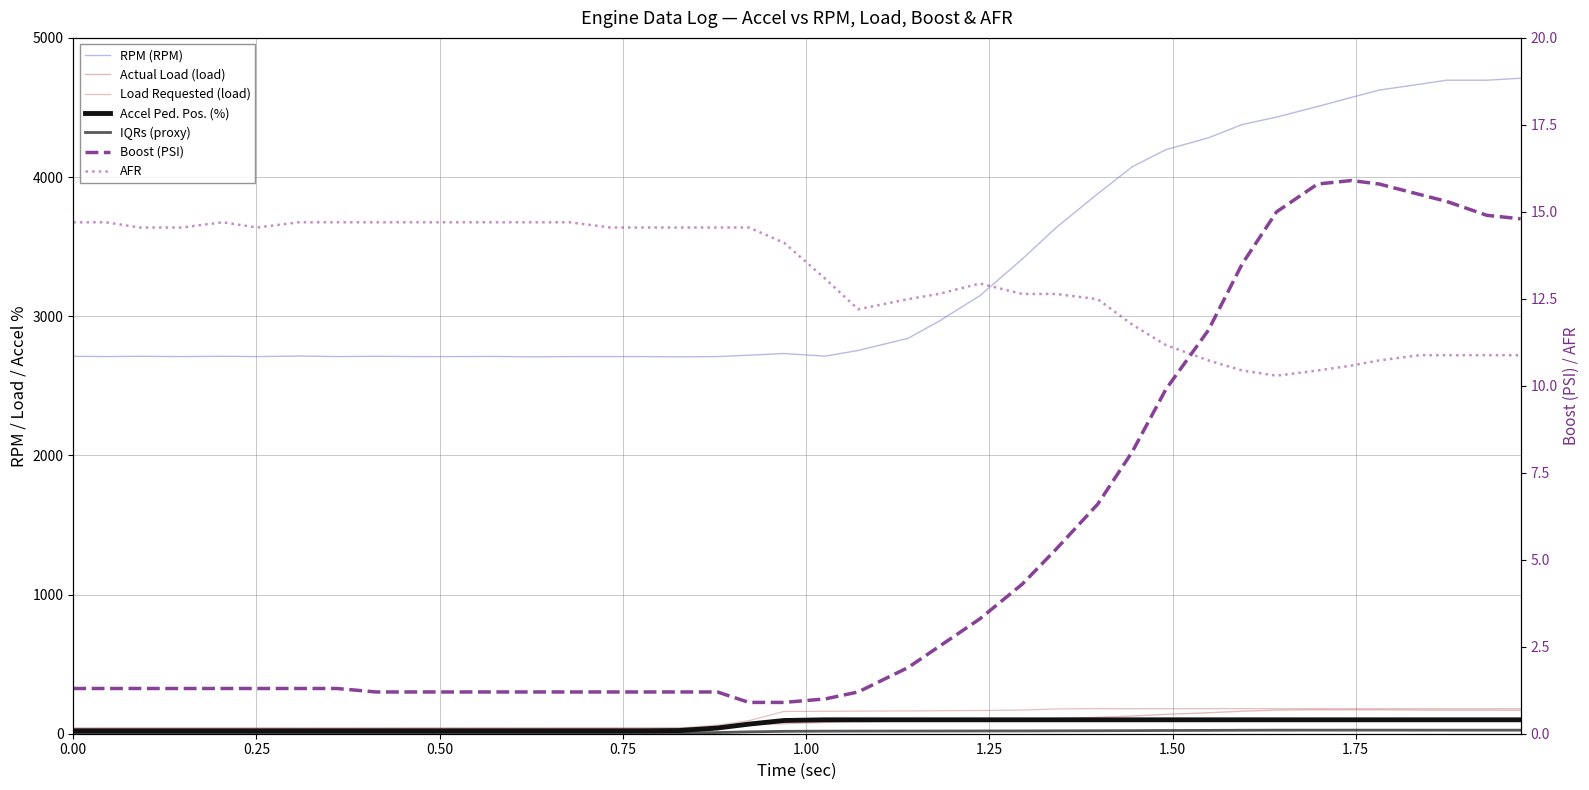

Where does the Load Requested (load) series first go above 161?

1.026